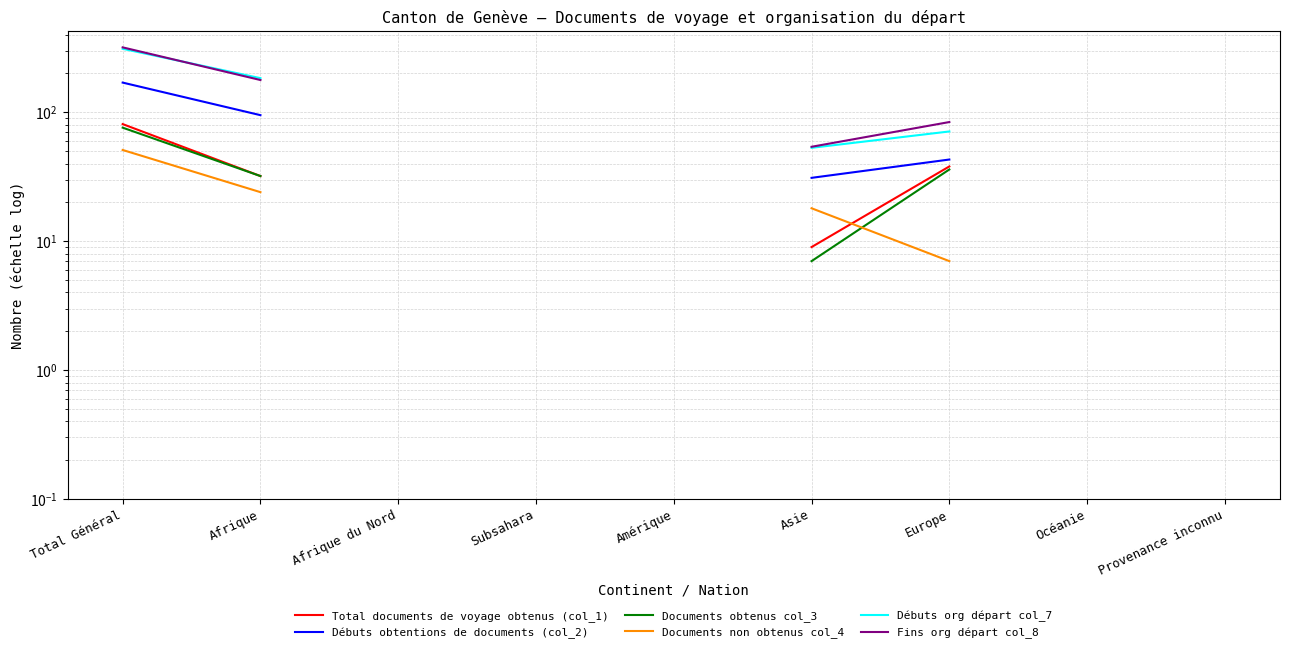

How many series are shown in this chart?

6